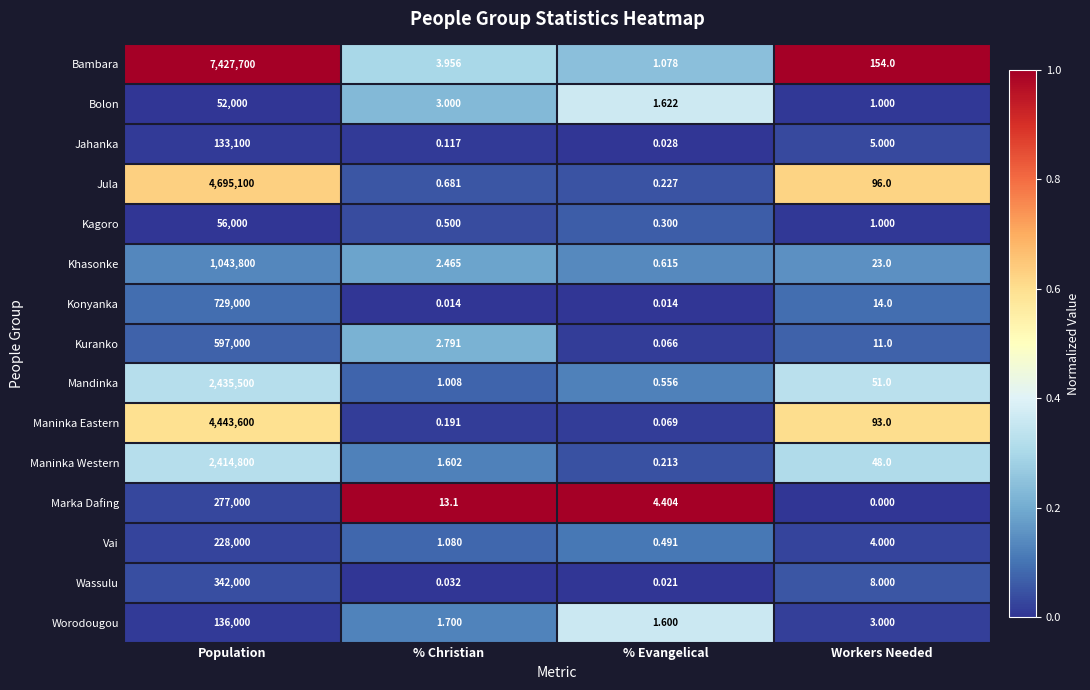

Between % Christian and % Evangelical, which series saw the biggest shift?

Marka Dafing